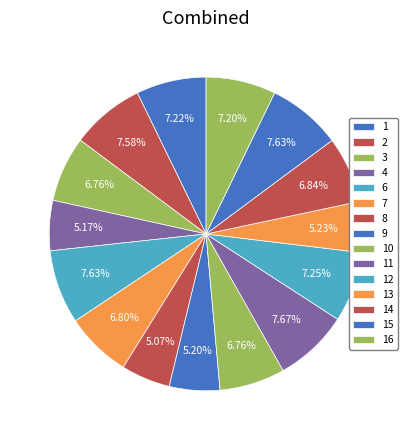

Which category has the biggest portion of the pie?

11